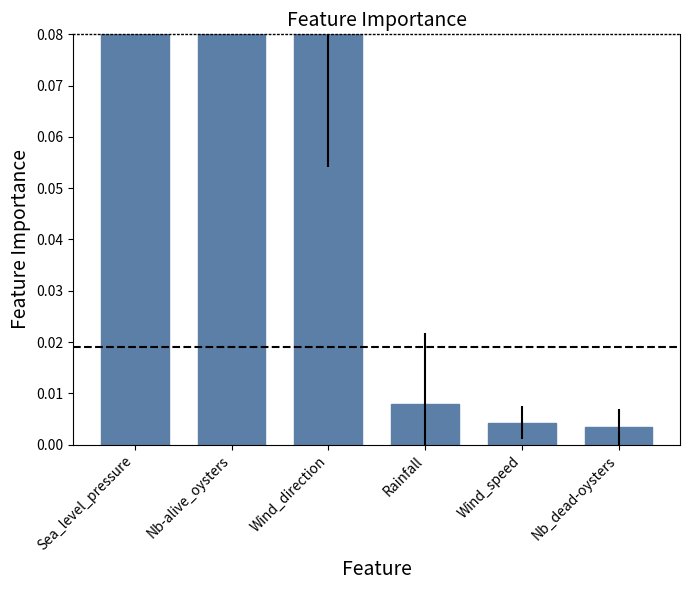

Rank the categories by value from highest to lowest.

Sea_level_pressure, Nb-alive_oysters, Wind_direction, Rainfall, Wind_speed, Nb_dead-oysters